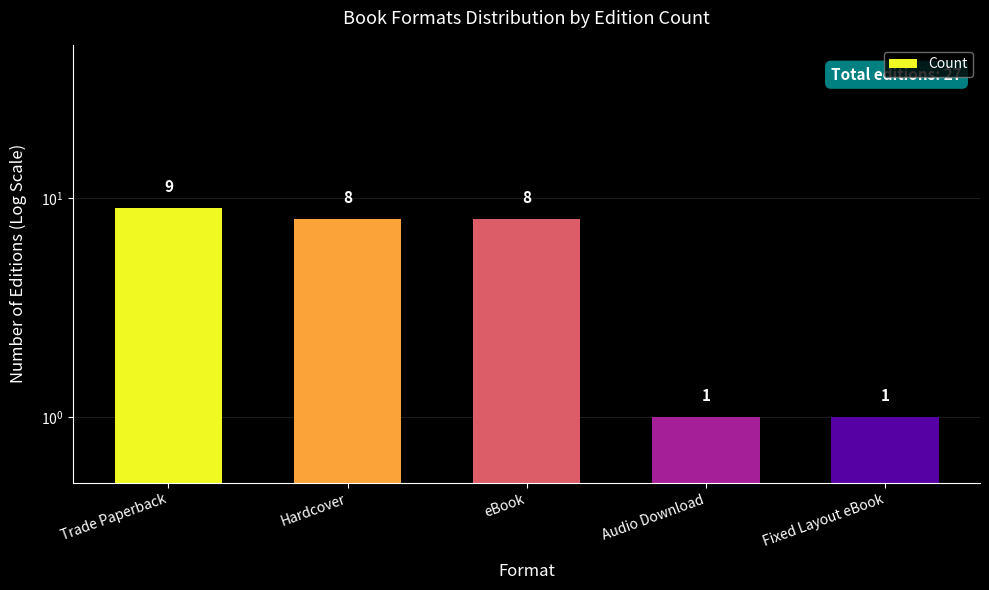

What is the label of the 4th bar from the left?

Audio Download